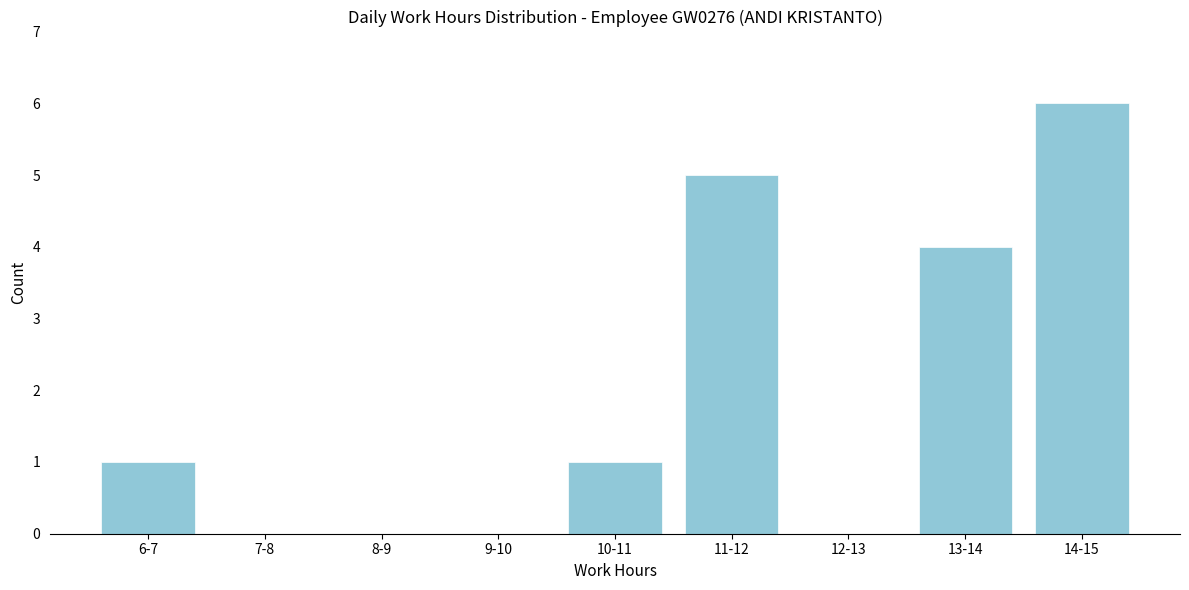

Reading left to right, what are all the values shown in this chart?

6-7=1	7-8=0	8-9=0	9-10=0	10-11=1	11-12=5	12-13=0	13-14=4	14-15=6